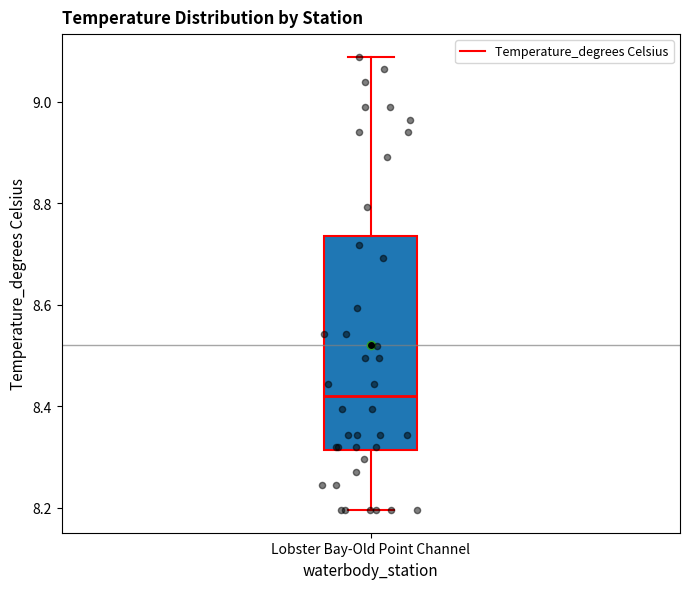

Where does the median line of the box for Lobster Bay-Old Point Channel sit on the y-axis? The values are not printed on the chart, so give them approximately, as read against the axis.

8.42